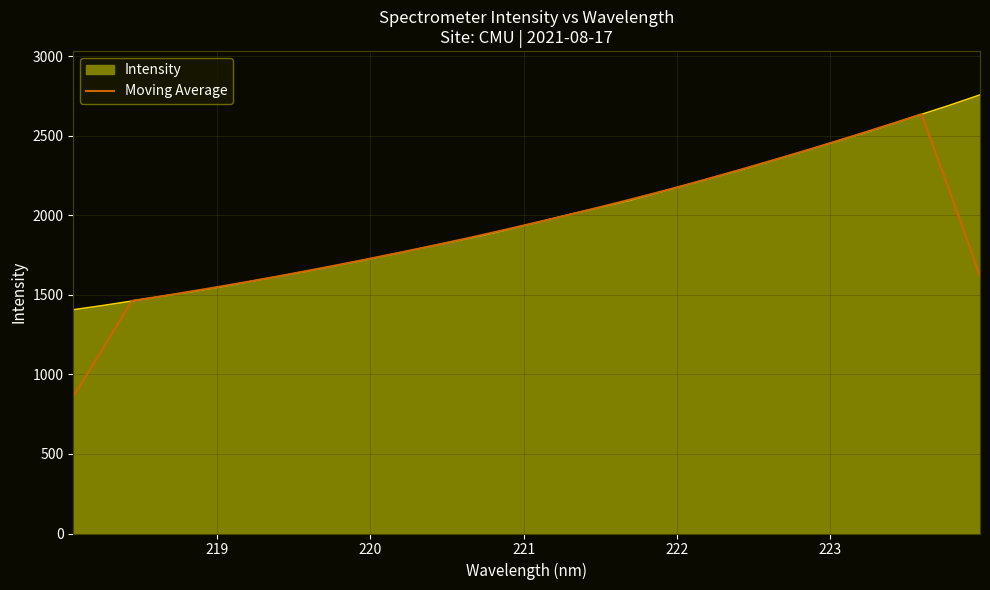

Which series has the largest range (max minus min)?

Moving Average